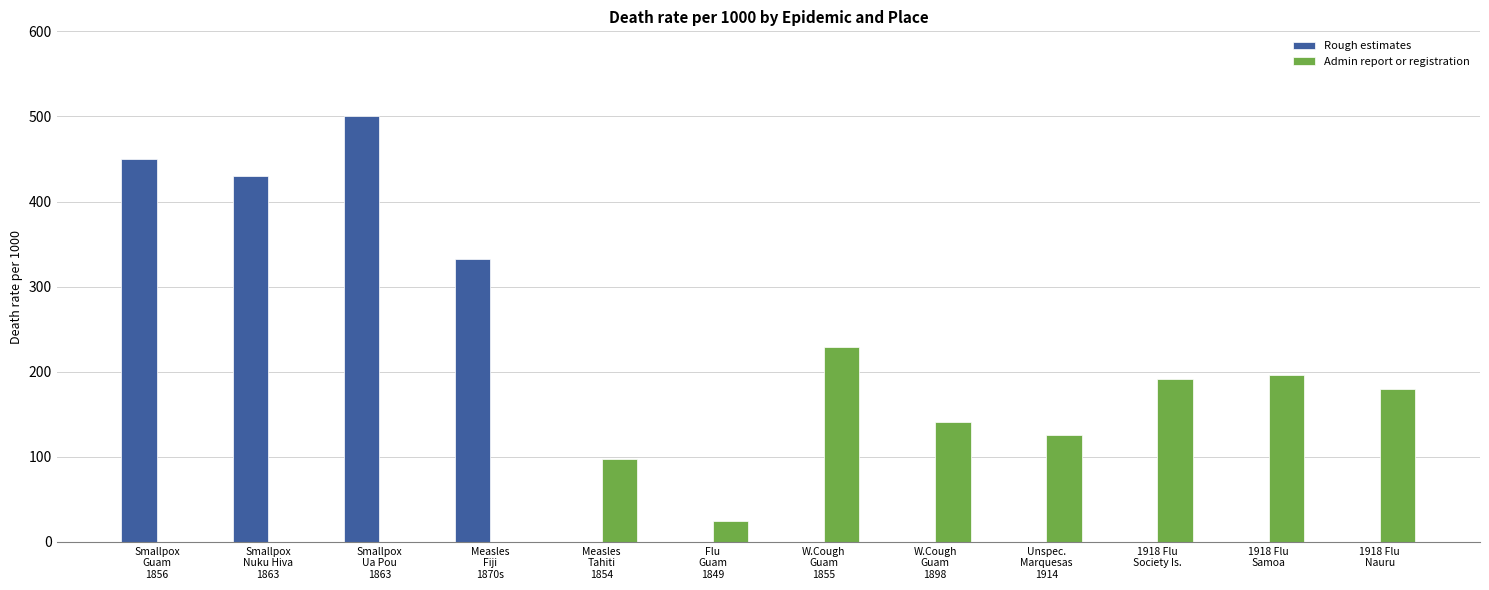

Which series has the largest total across all categories?

Rough estimates